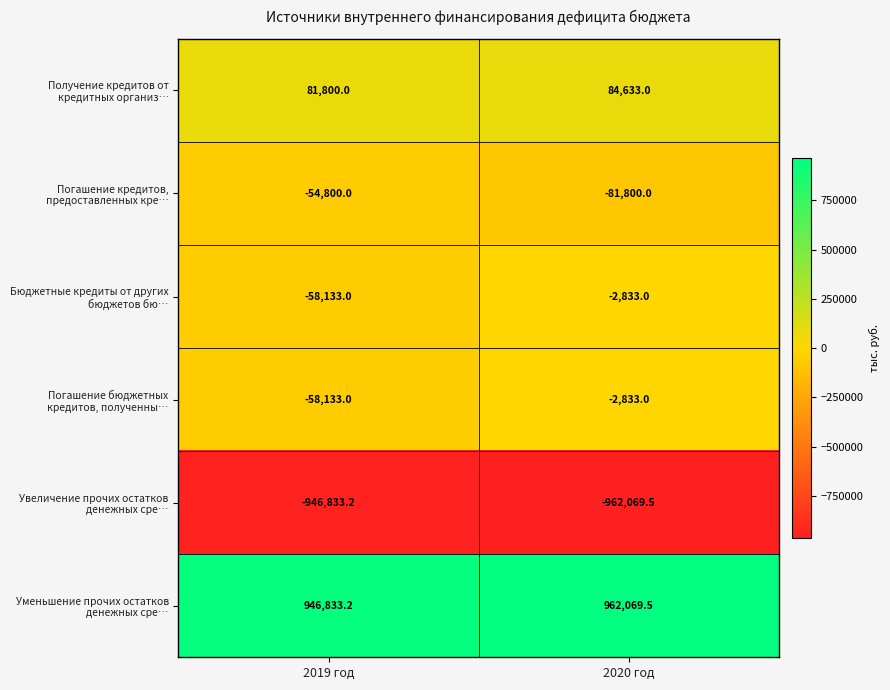

What is the difference between the highest and lowest values at 2020 год?

1924139.0